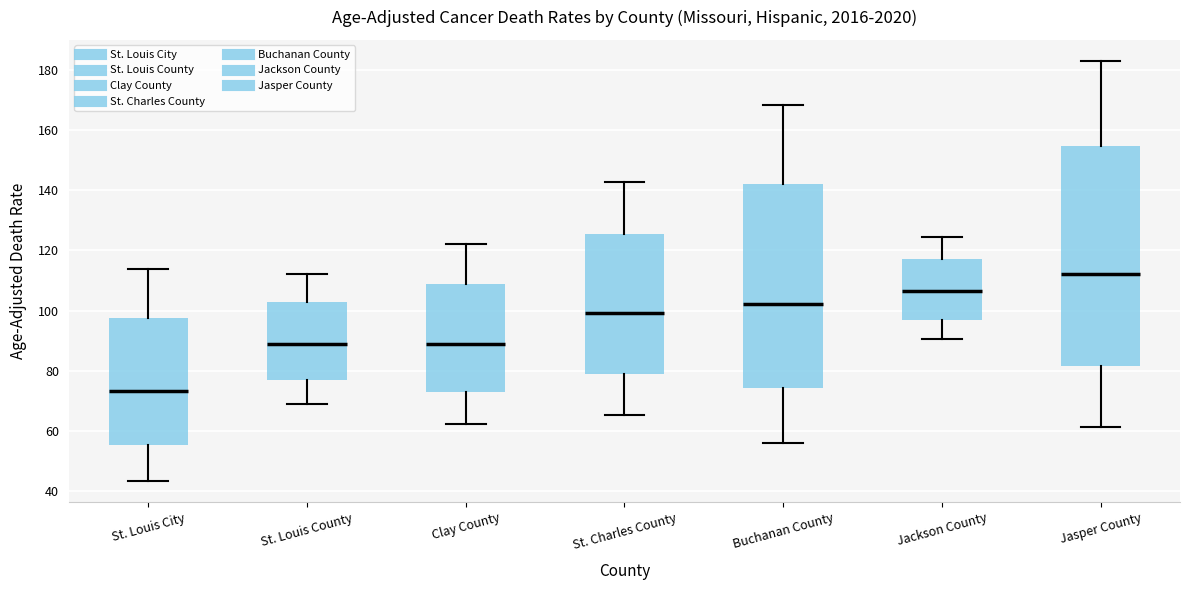

Reading left to right, transcribe this box plot: for each box, give where its median line is, the range the box spans, and where its two whiskers end, as read against the y-axis. The values are not printed on the chart, so give them approximately, as read against the axis.

St. Louis City: median 74, box 56 to 98, whiskers 44 to 114
St. Louis County: median 88, box 76 to 102, whiskers 68 to 112
Clay County: median 90, box 72 to 108, whiskers 62 to 122
St. Charles County: median 100, box 78 to 126, whiskers 66 to 142
Buchanan County: median 102, box 74 to 142, whiskers 56 to 168
Jackson County: median 106, box 96 to 118, whiskers 90 to 124
Jasper County: median 112, box 82 to 154, whiskers 62 to 184